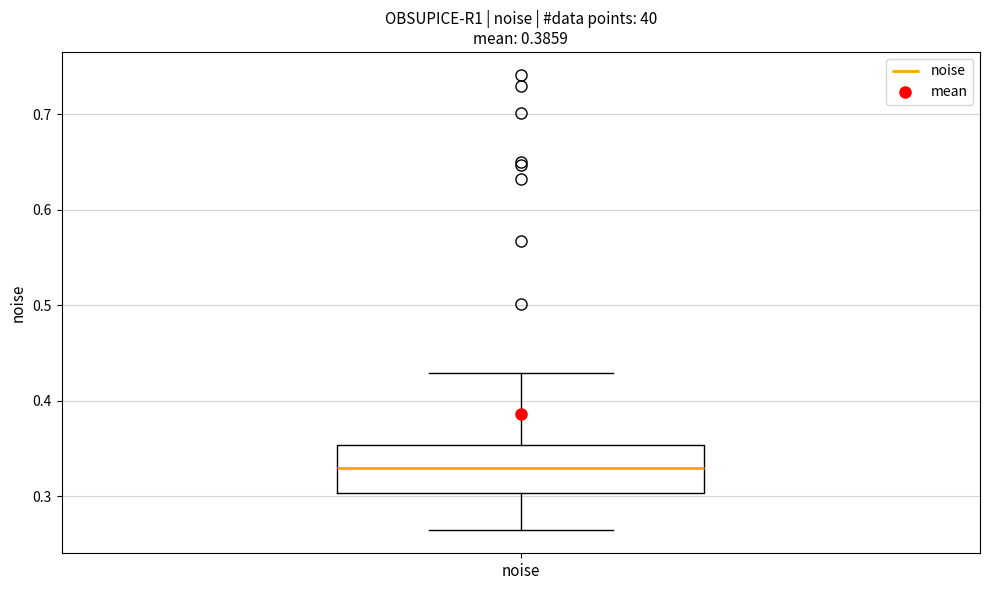

Read this box plot against the y-axis: the position of the median line, the range covered by the box, and the ends of both whiskers. The values are not printed on the chart, so give them approximately, as read against the axis.

median 0.33, box 0.30 to 0.35, whiskers 0.26 to 0.43